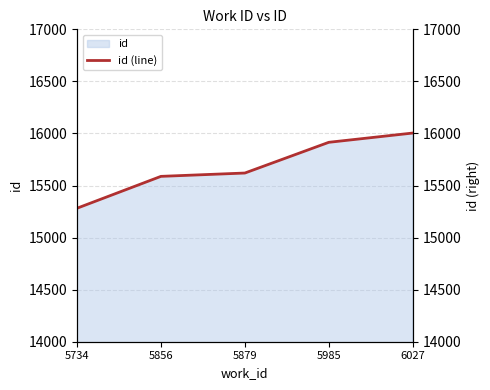

Reading right to left, transcribe all the data shown in this chart.

16004	15915	15620	15588	15282